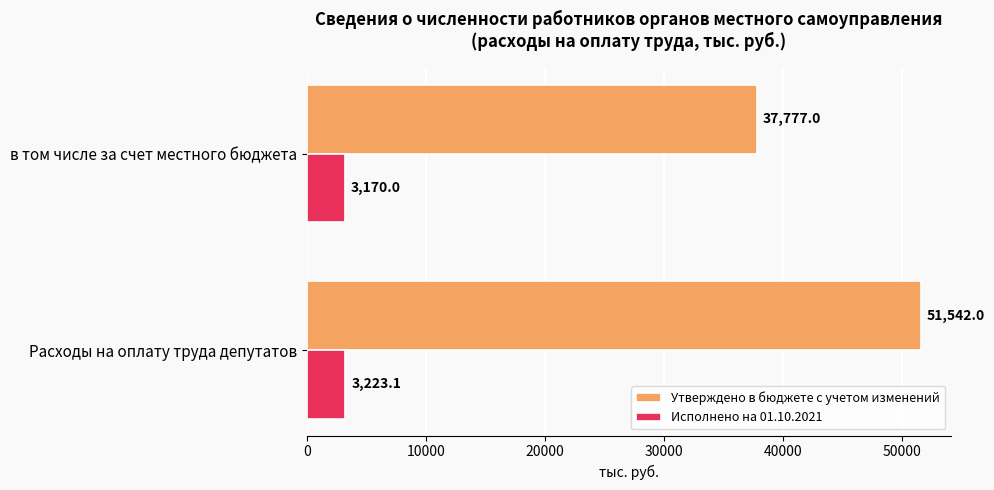

What is the difference between the maximum and minimum values in the Исполнено на 01.10.2021 series?

53.1